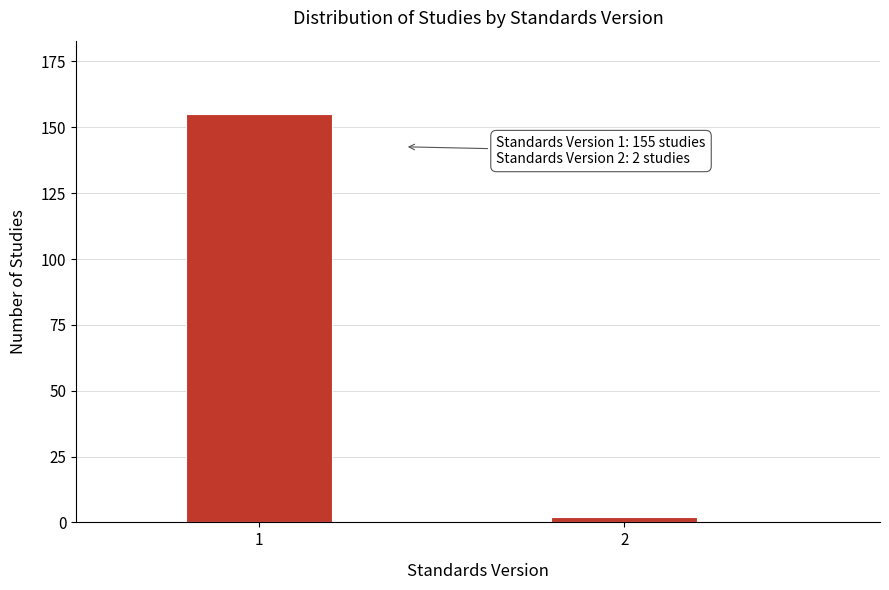

Reading left to right, what are all the values shown in this chart?

1=155	2=2